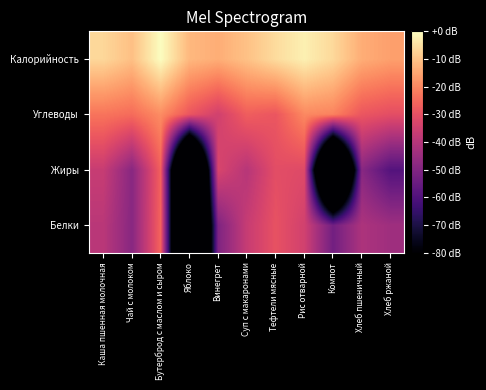

What is the total value across all series at Хлеб пшеничный?

-132.9